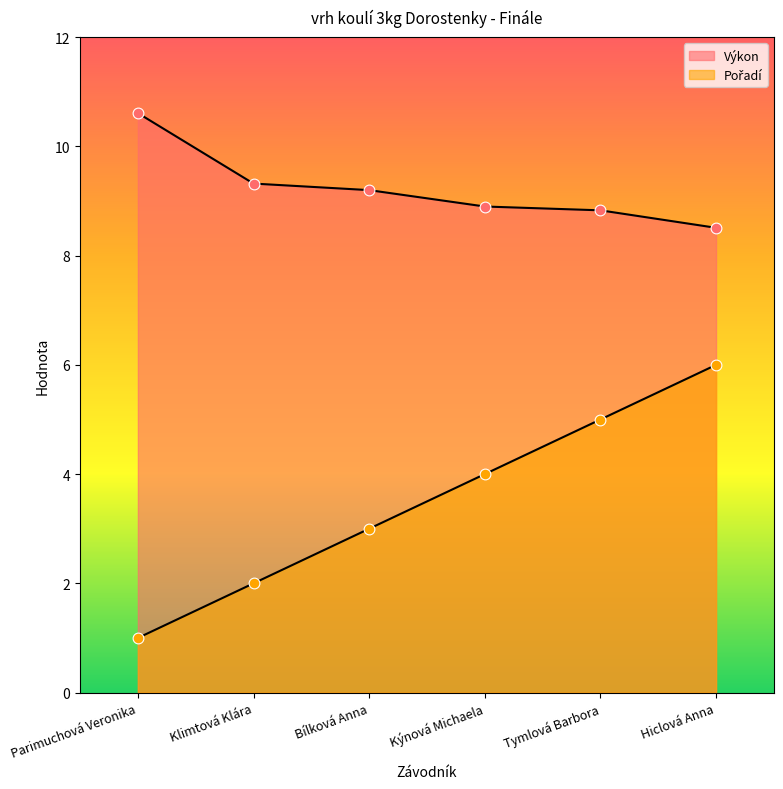

What are all the series names shown in the legend?

Pořadí, Výkon